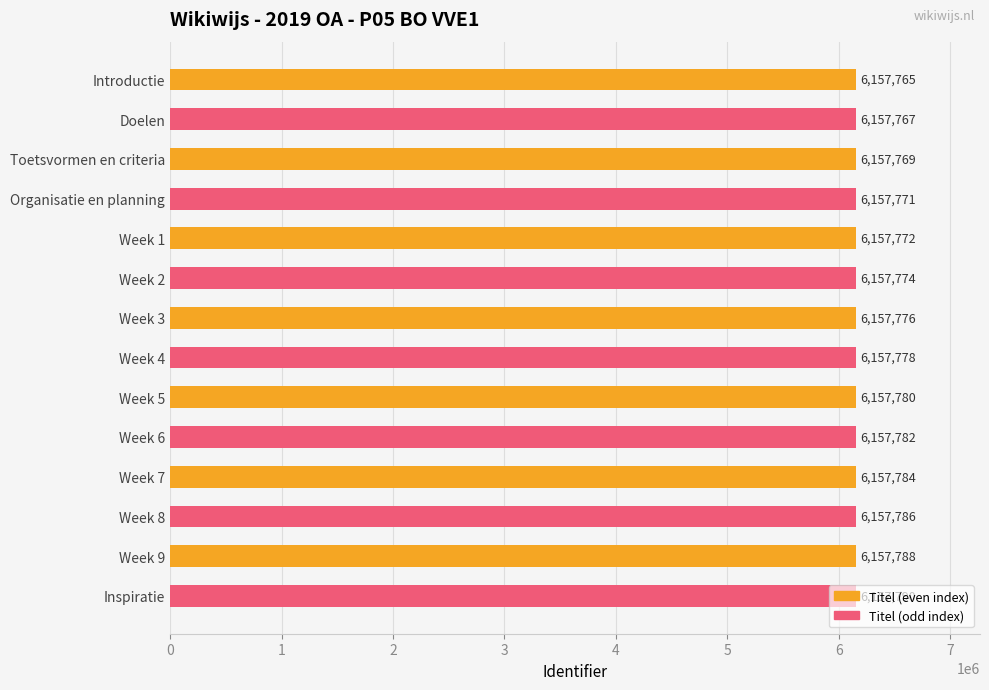

Does the chart contain stacked bars?

No